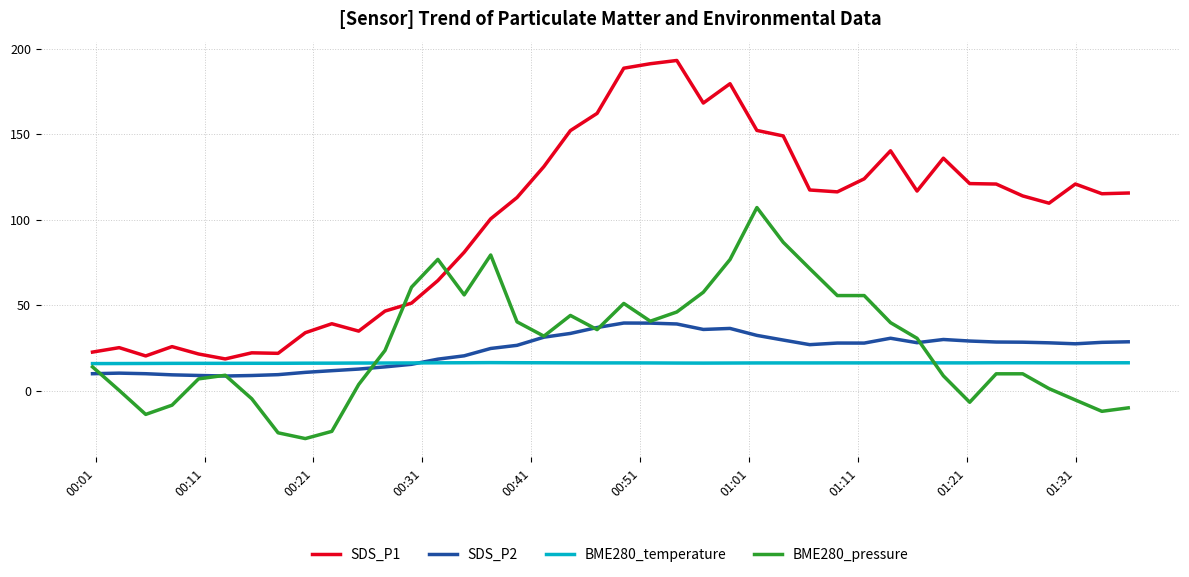

What are all the series names shown in the legend?

SDS_P1, SDS_P2, BME280_temperature, BME280_pressure